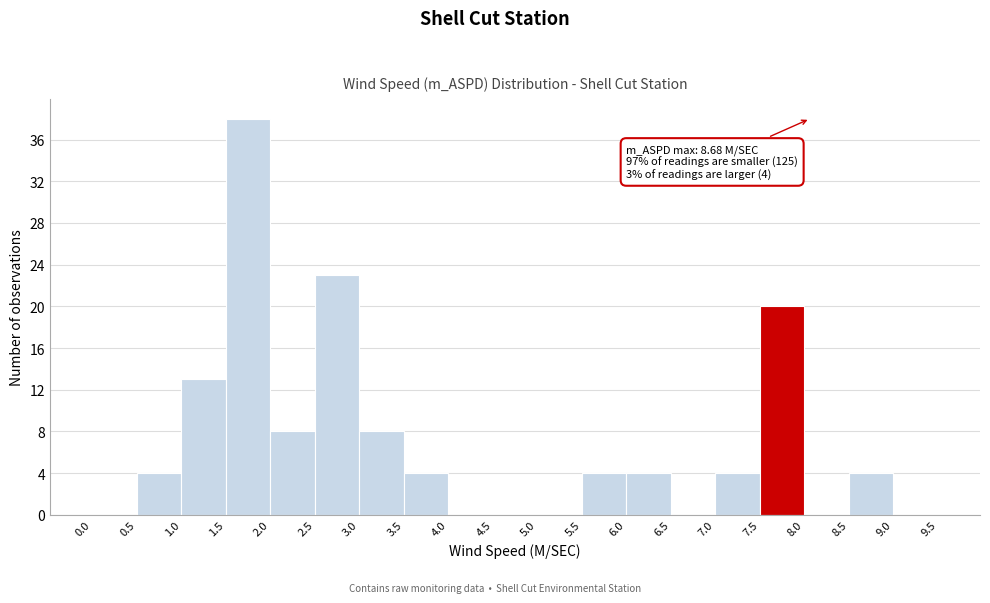

Over which range of the x-axis is the bar tallest?

1.5 to 2.0